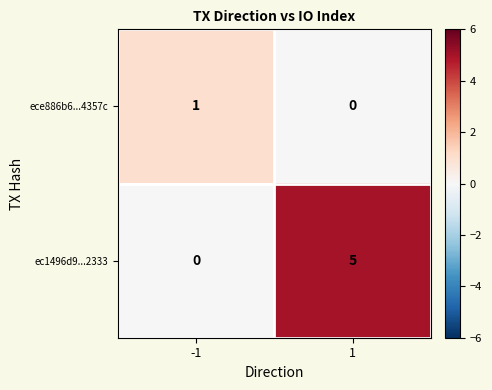

At how many categories does at least one series exceed 0?

2